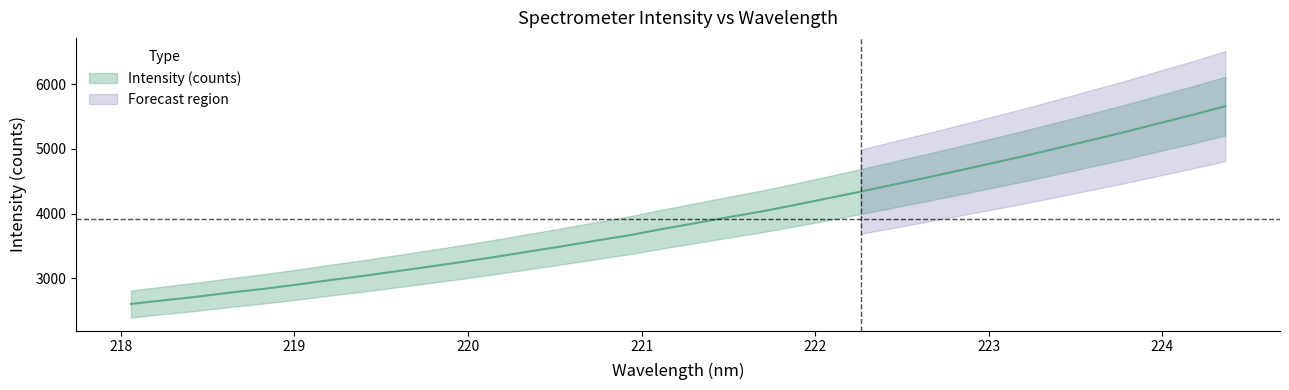

Reading left to right, transcribe all the data shown in this chart.

2603.8	2660.5	2716.3	2779.9	2837.7	2902.1	2972.0	3037.8	3108.8	3181.2	3254.4	3332.9	3414.5	3495.6	3581.1	3663.9	3760.9	3851.6	3943.6	4032.4	4132.4	4236.3	4340.2	4449.4	4558.1	4670.5	4783.8	4898.4	5019.3	5142.0	5265.2	5395.8	5523.6	5660.6